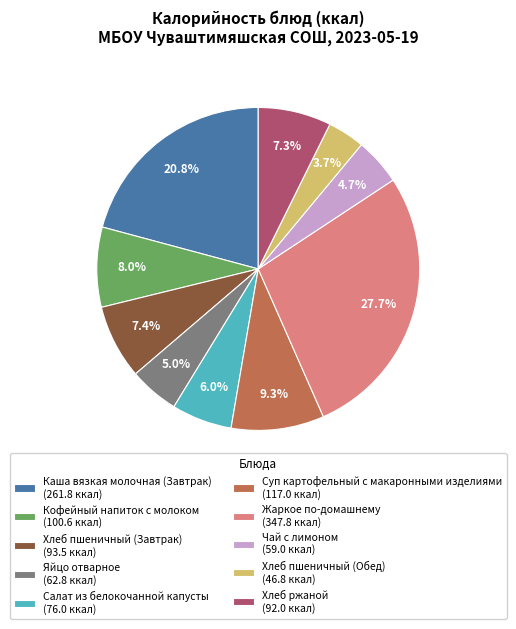

What percentage is NOT represented by Суп картофельный с макаронными изделиями?

90.7%